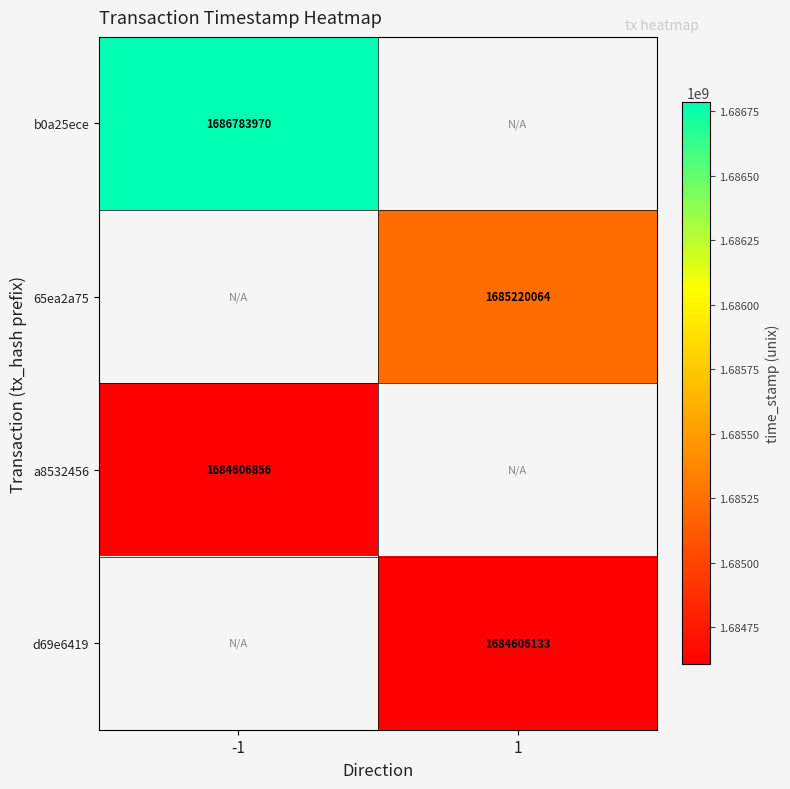

The value of d69e6419 at 1 is 2959420631. True or false?

False